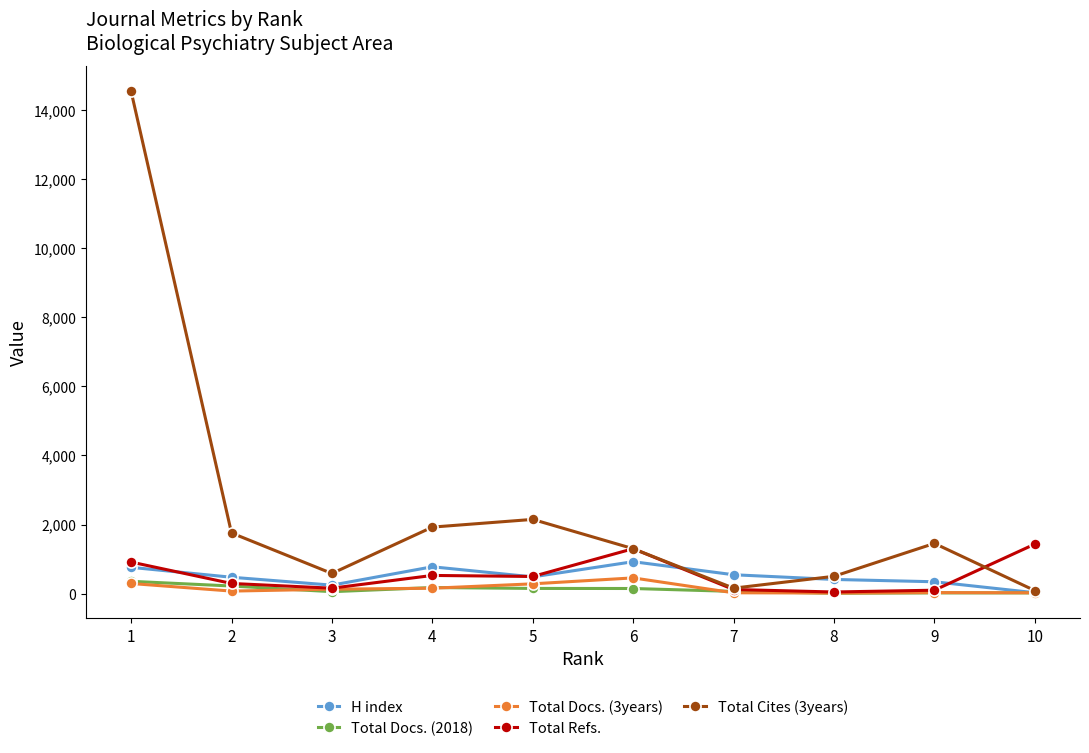

How many values in the Total Docs. (3years) series are below 128?

5